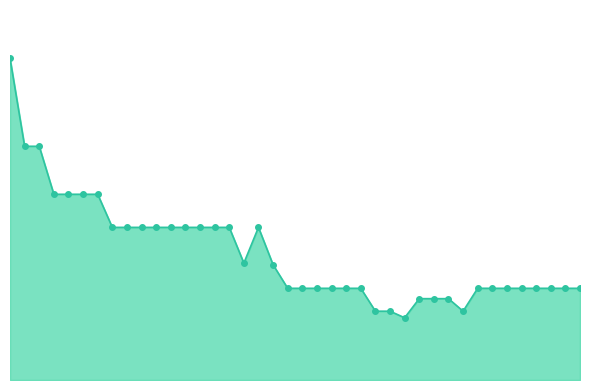

Reading left to right, extract all data points from this chart.

1=60735.0	2=44120.0	3=44120.0	4=35059.8	5=35059.8	6=35059.8	7=35060.0	8=28811.7	9=28811.7	10=28811.7	11=28811.7	12=28811.7	13=28811.7	14=28811.7	15=28811.7	16=28811.7	17=22069.5	18=28811.7	19=21751.8	20=17310.0	21=17310.0	22=17310.0	23=17310.0	24=17310.0	25=17310.0	26=12989.4	27=12989.4	28=11747.7	29=15354.6	30=15354.6	31=15354.6	32=12989.4	33=17313.3	34=17310.0	35=17310.0	36=17310.0	37=17310.0	38=17310.0	39=17310.0	40=17310.0